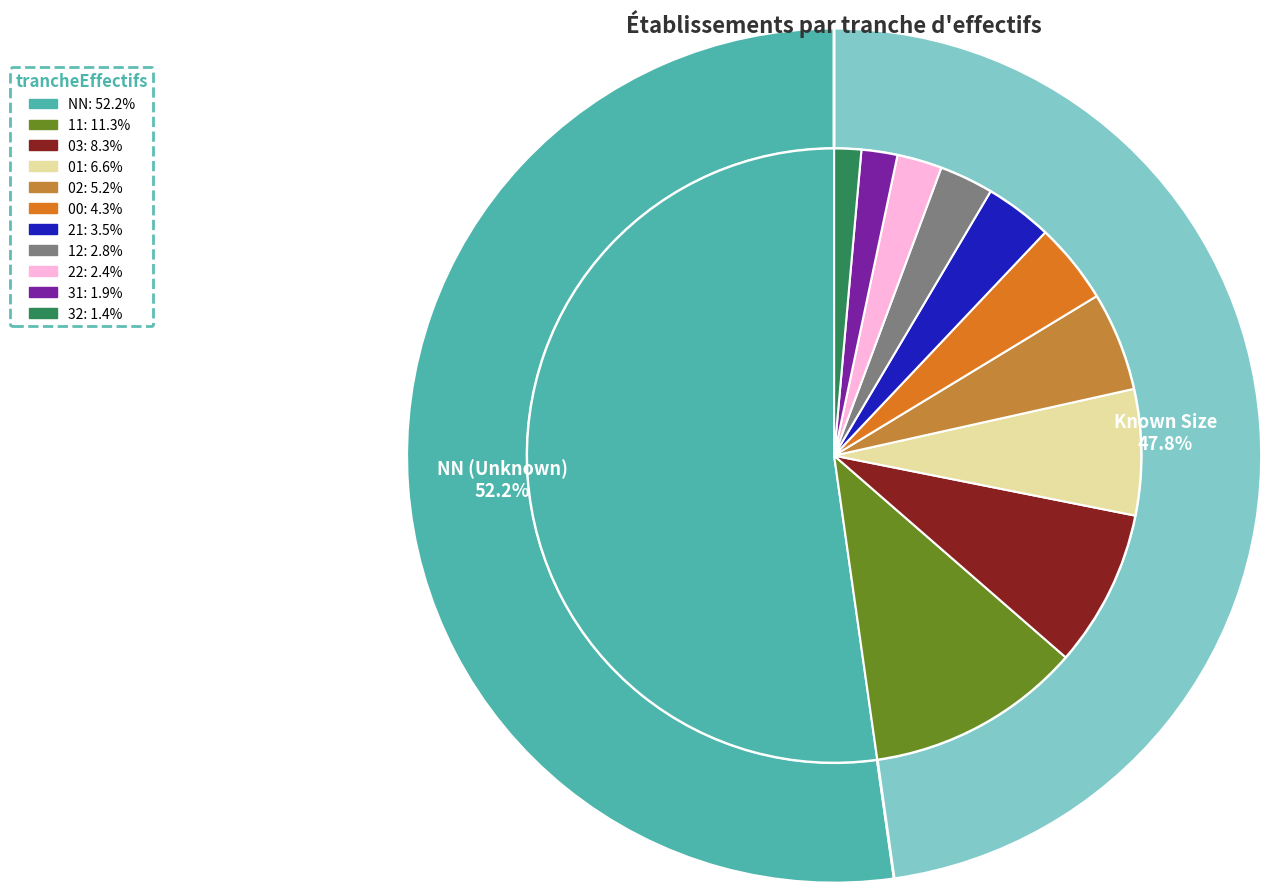

What is the total percentage of 01 and 31?

8.5%